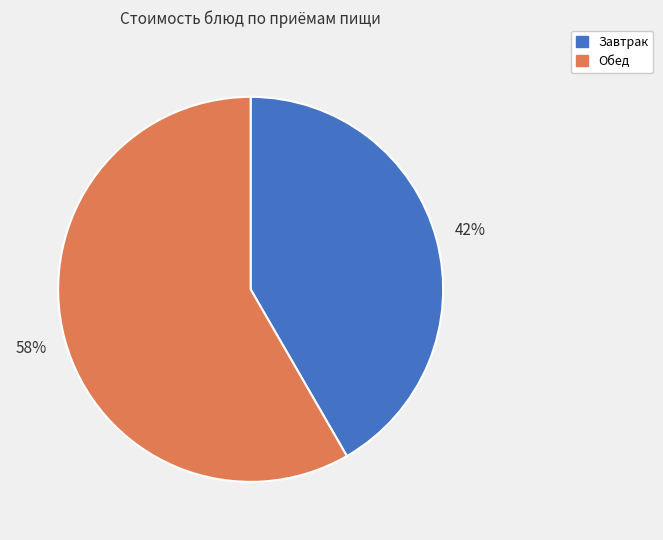

How many slices are in this pie chart?

2